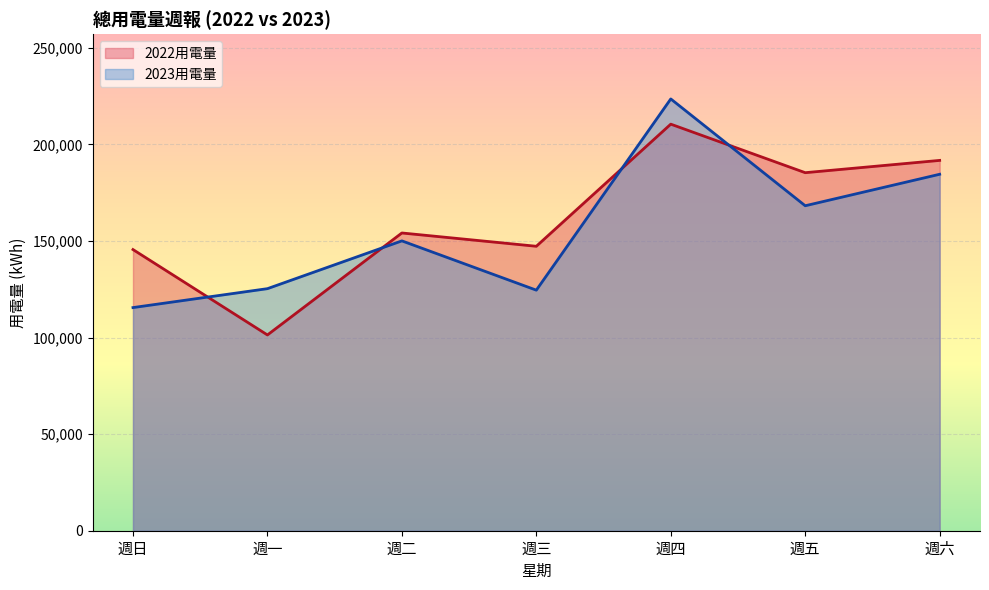

What is the value of the 2023用電量 point at the 2nd from the left?

125315.0